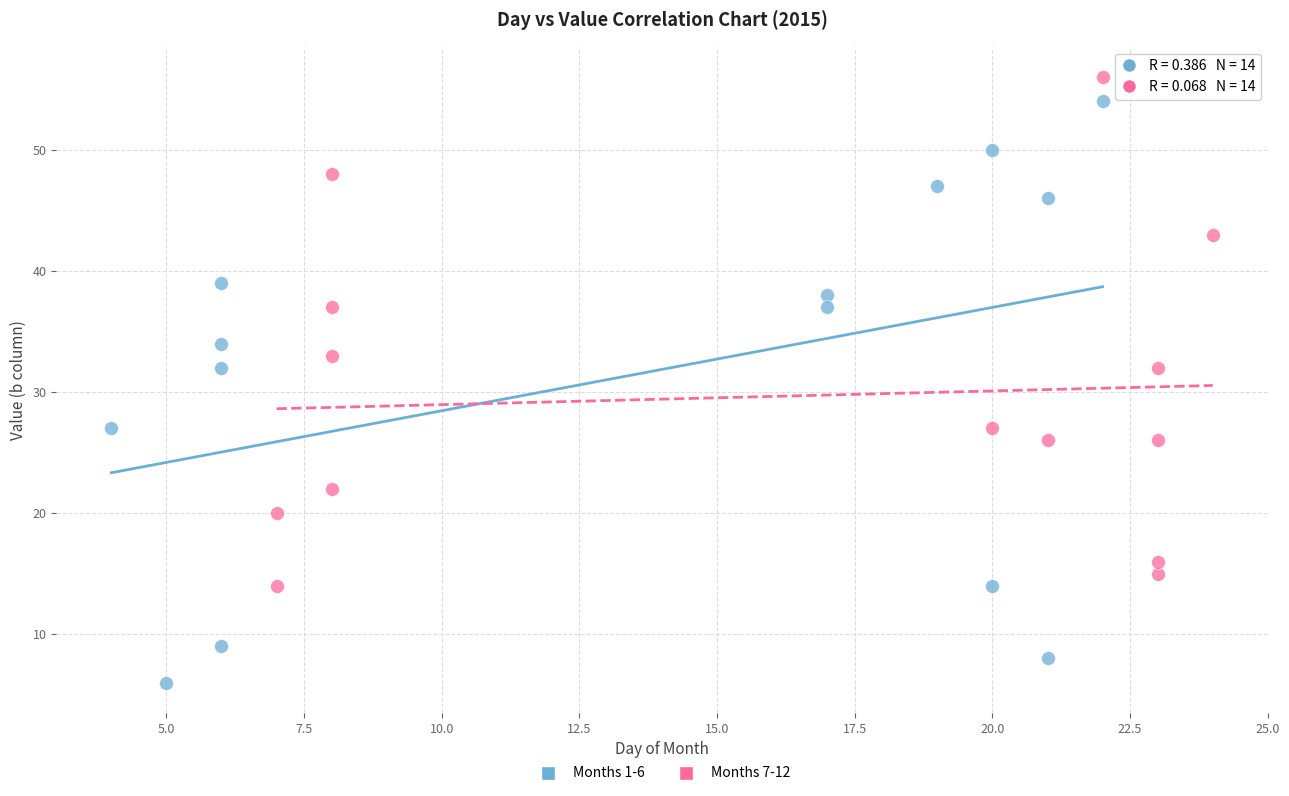

Which series reaches the minimum Y coordinate?

Months 1-6